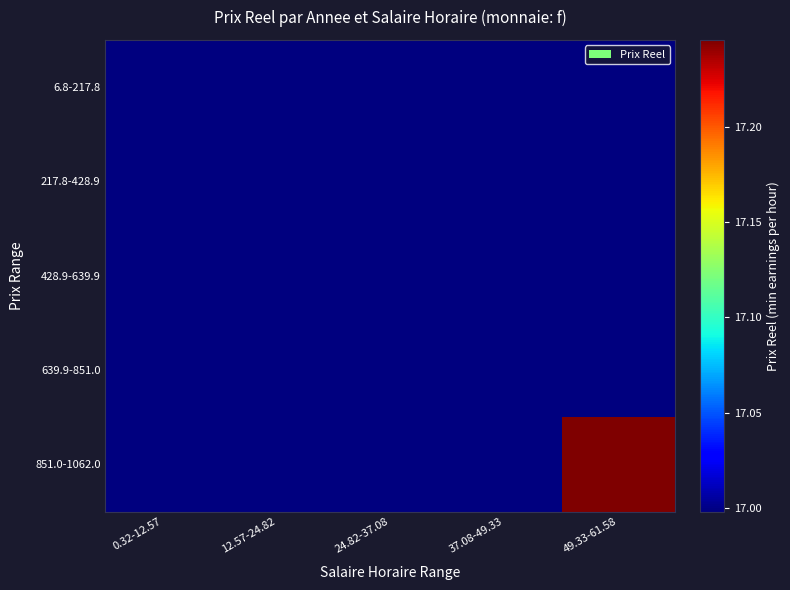

Which series has the largest range (max minus min)?

851.0-1062.0